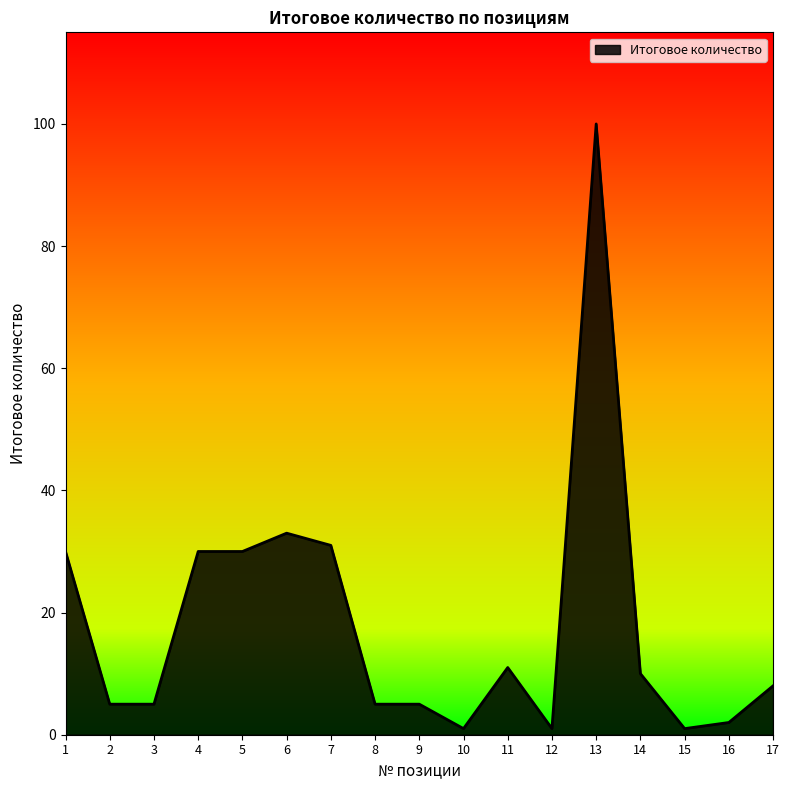

Which category has the highest value across all series?

13